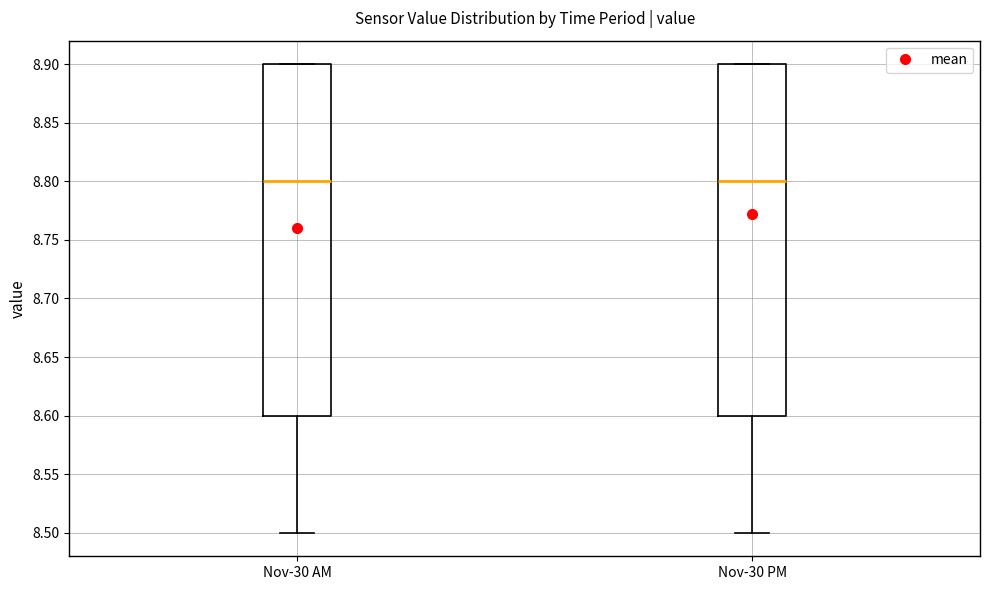

Reading left to right, read every box against the y-axis: the position of its median line, the range the box covers, and the ends of its whiskers. The values are not printed on the chart, so give them approximately, as read against the axis.

Nov-30 AM: median 8.8, box 8.6 to 8.9, whiskers 8.5 to 8.9
Nov-30 PM: median 8.8, box 8.6 to 8.9, whiskers 8.5 to 8.9